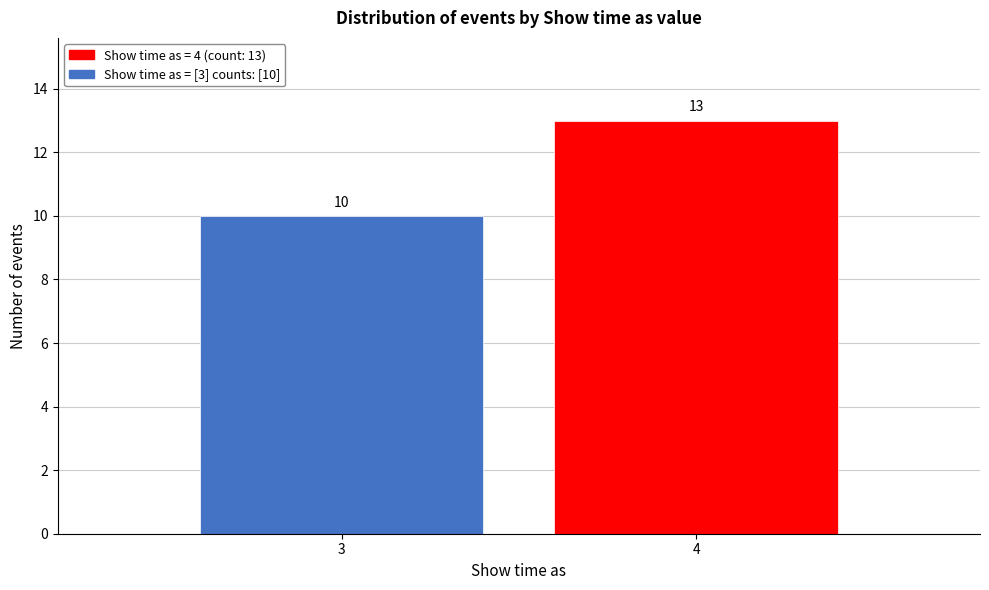

Reading right to left, transcribe all the data shown in this chart.

13	10